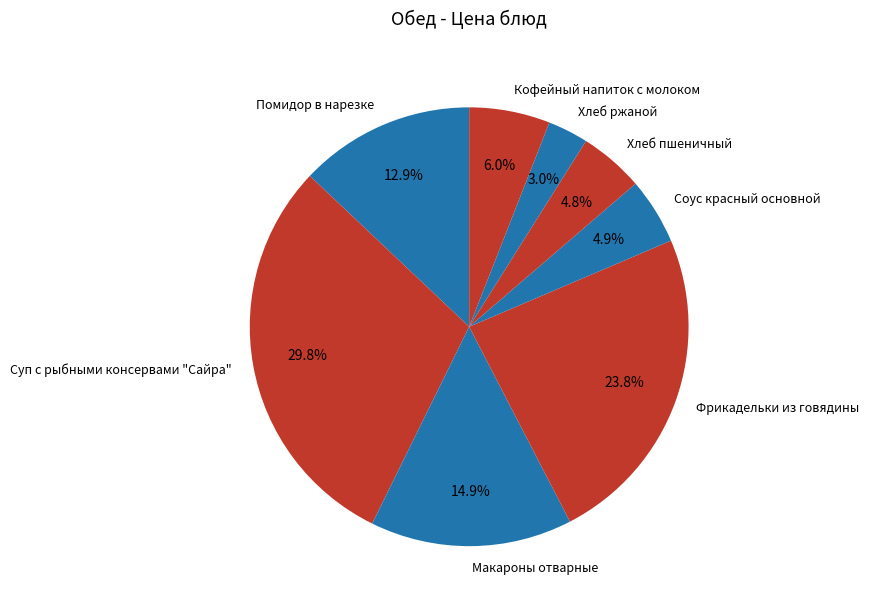

How many slices are in this pie chart?

8